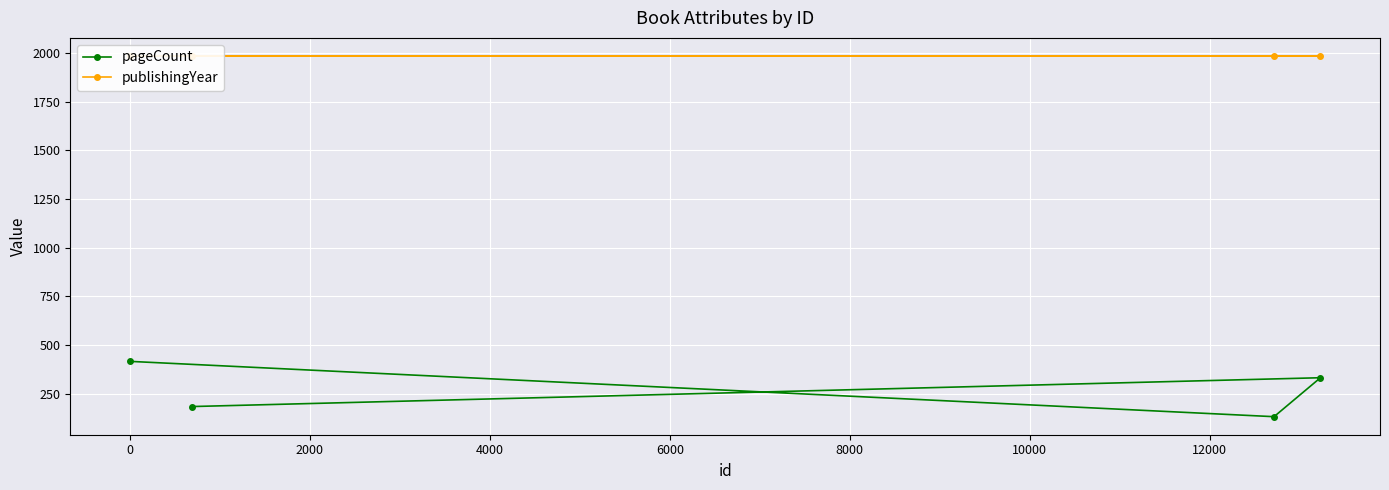

What is the value of the pageCount point at the 3rd from the left?

132